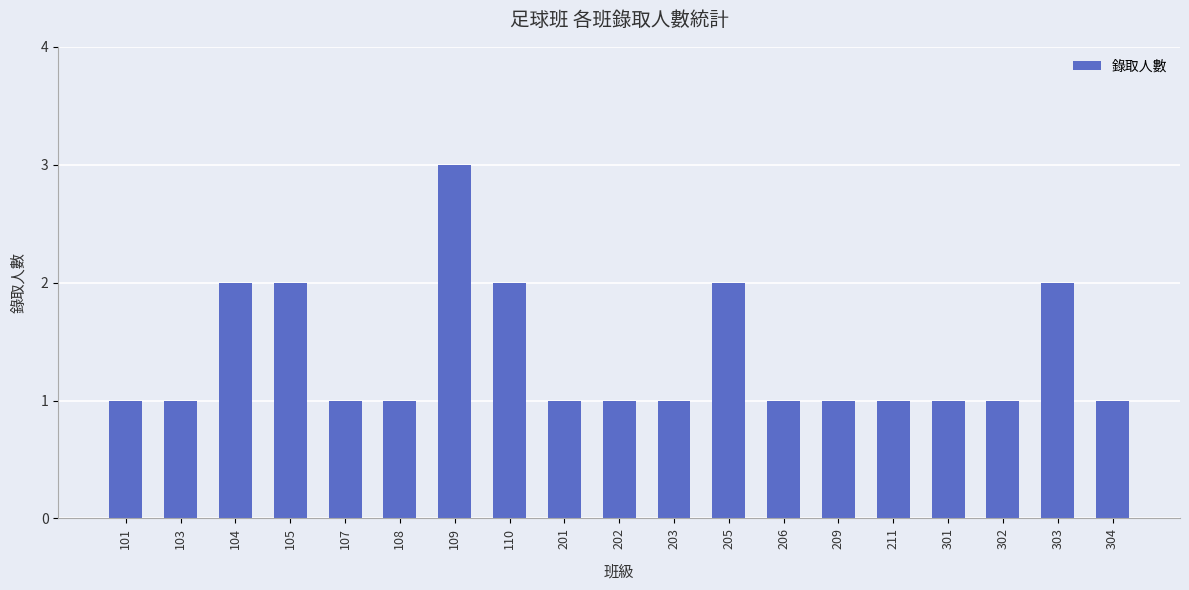

What is the ratio of the value at 107 to the value at 203?

1.0